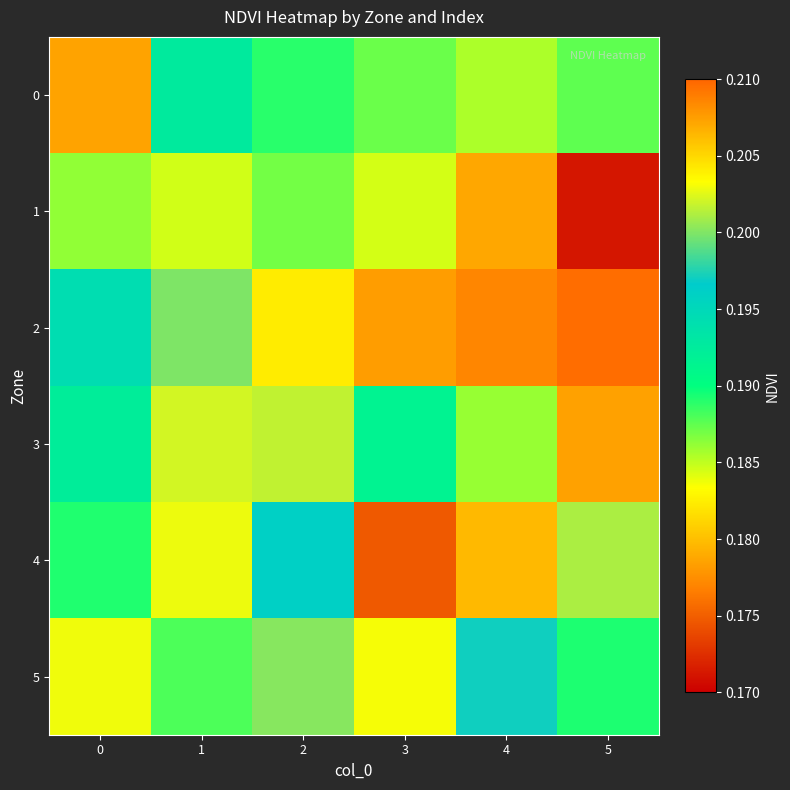

Which series has the widest spread of values?

4